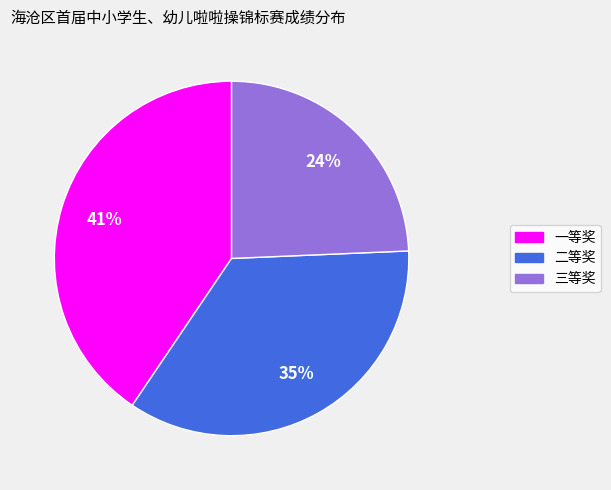

Approximately how many times larger is the value at 二等奖 compared to 一等奖?

0.9